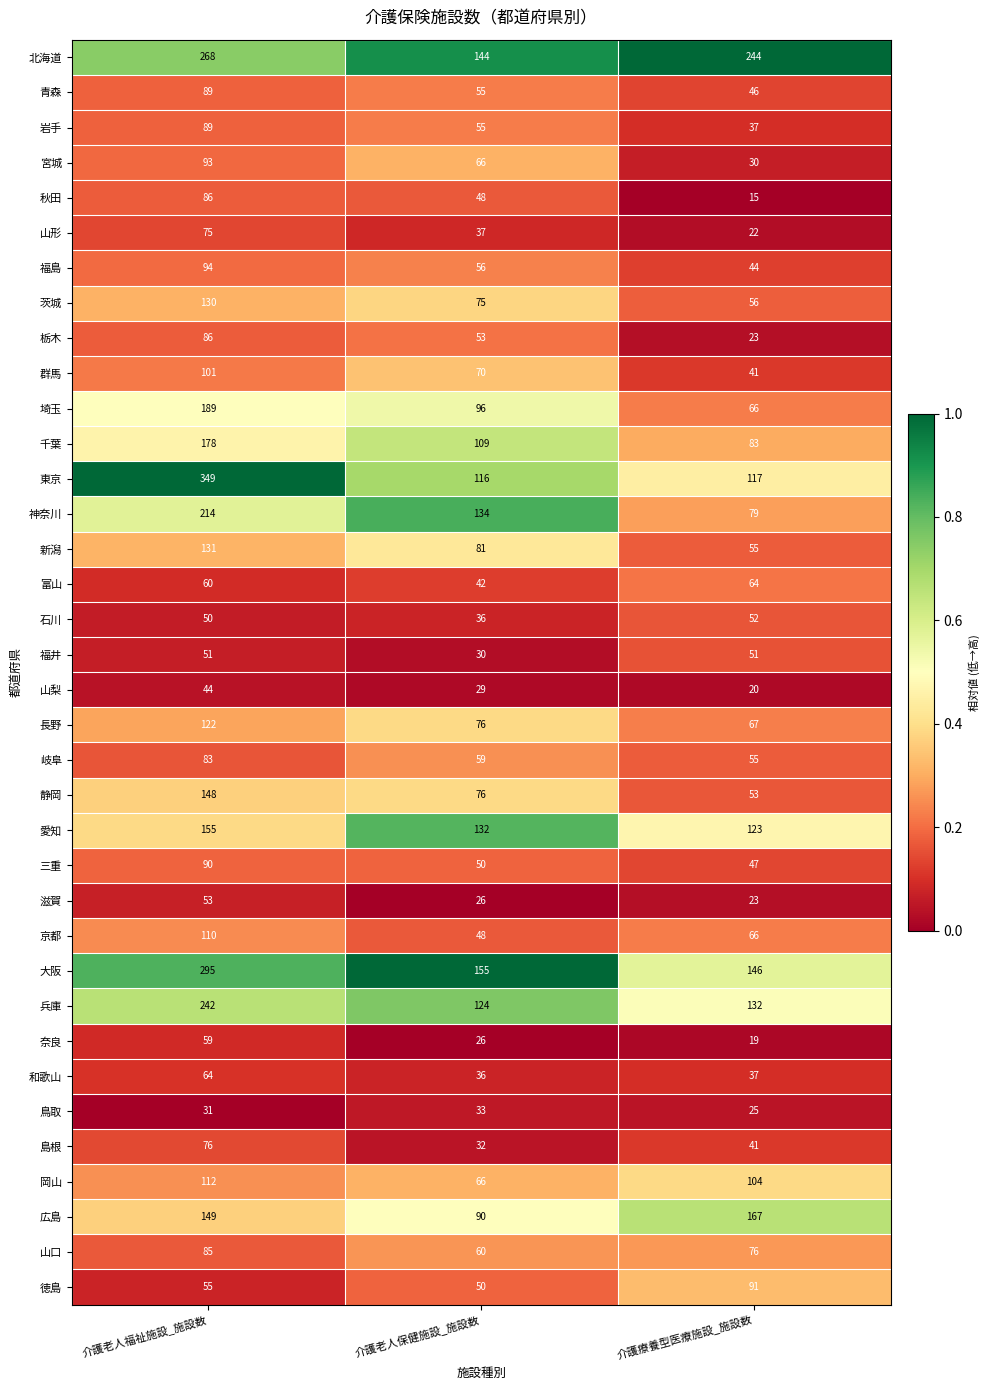

Where does the 北海道 series first go above 244?

介護老人福祉施設_施設数